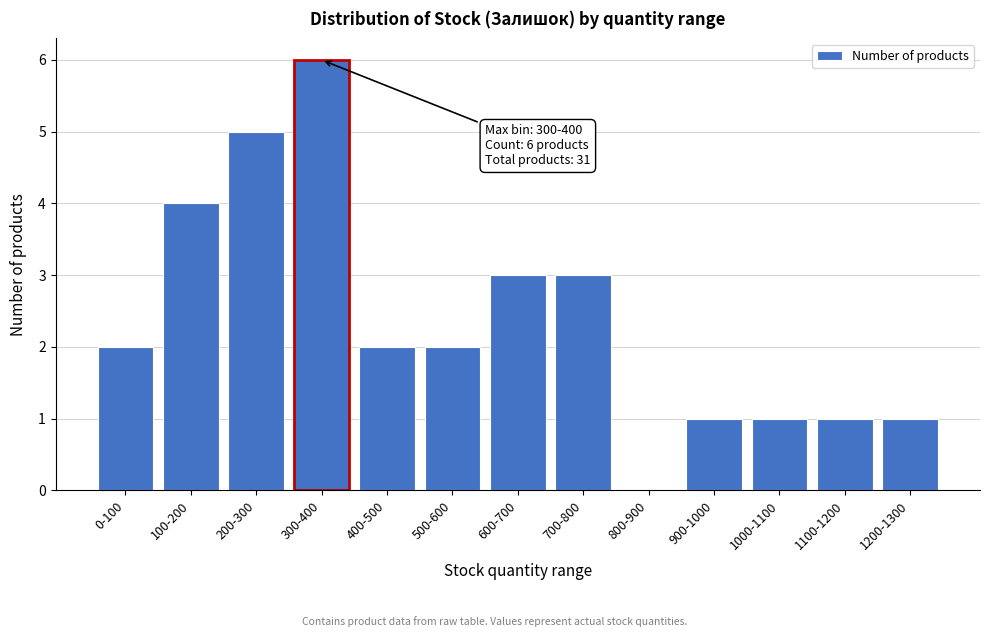

Reading left to right, what are all the values shown in this chart?

0-100=2	100-200=4	200-300=5	300-400=6	400-500=2	500-600=2	600-700=3	700-800=3	800-900=0	900-1000=1	1000-1100=1	1100-1200=1	1200-1300=1